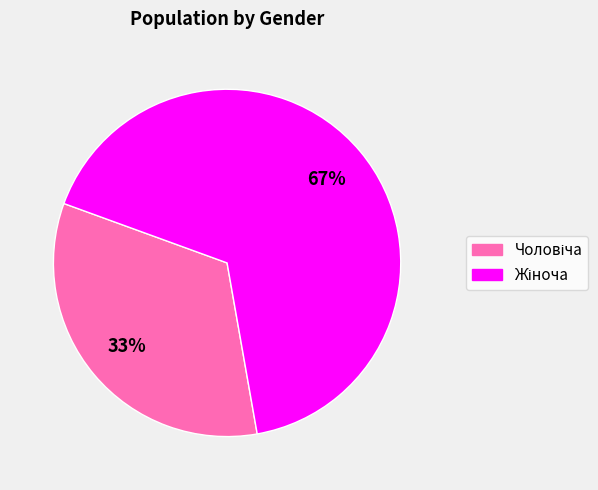

Does any single category account for the majority?

Yes